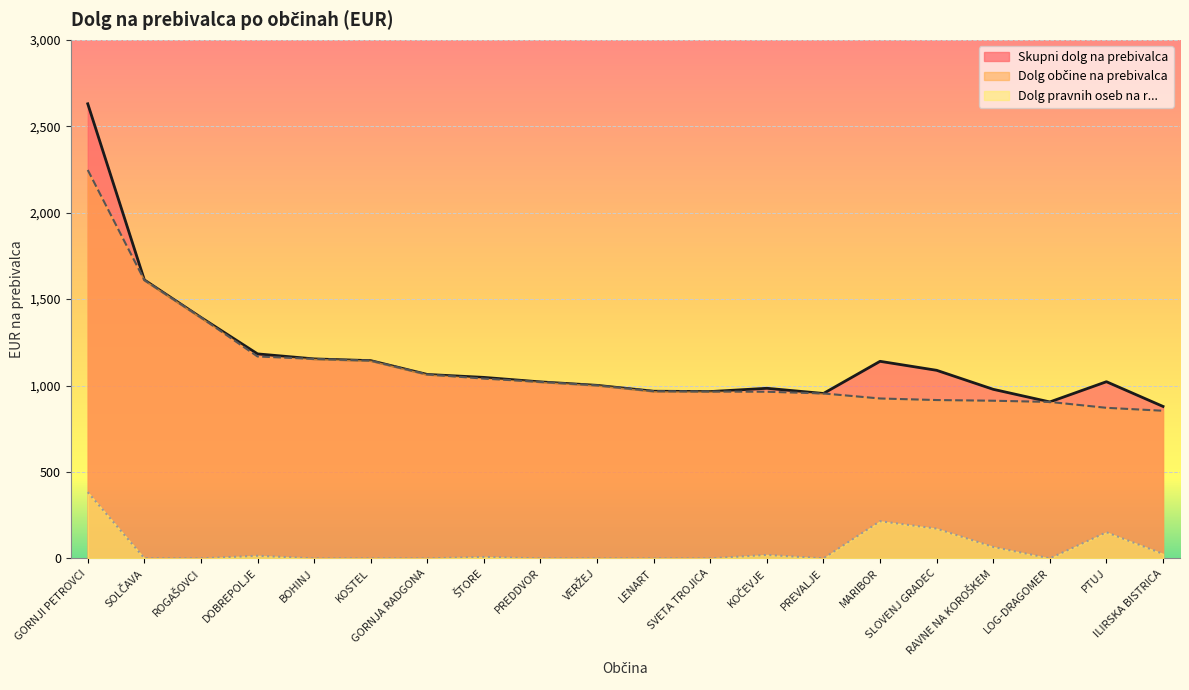

True or false: Dolg občine na prebivalca and Dolg pravnih oseb na r... intersect in this chart.

False